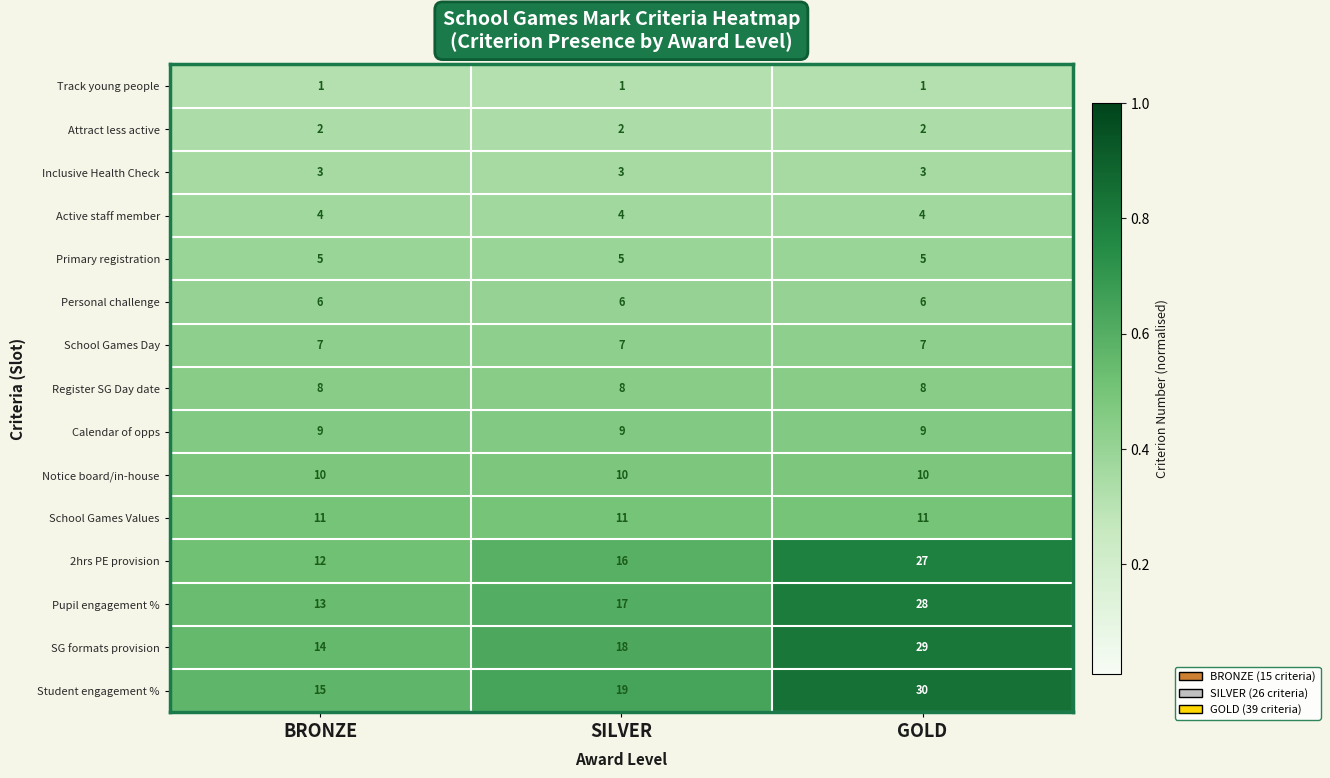

What is the difference between the highest and lowest values at GOLD?

29